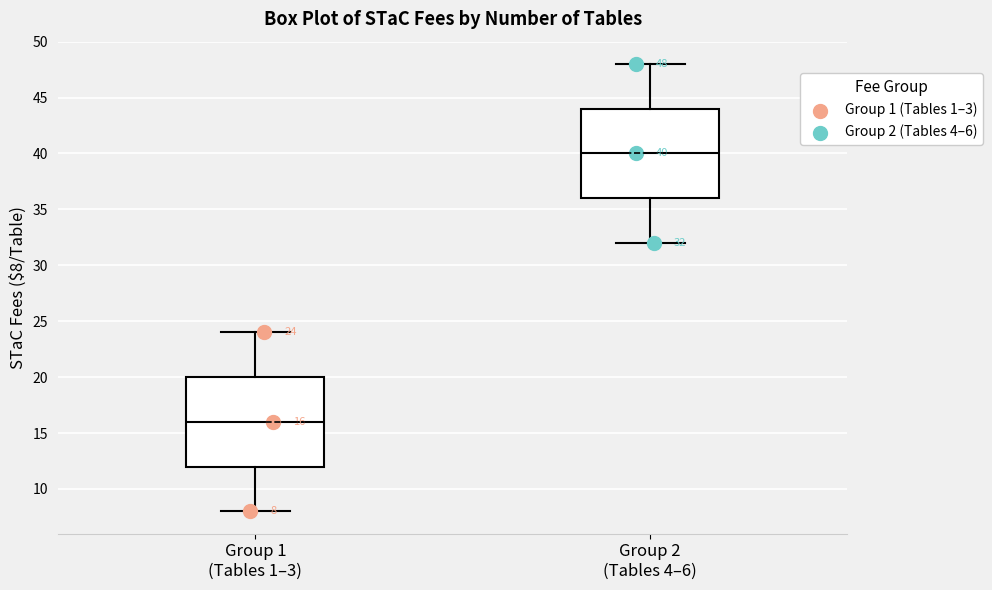

Which box has the lowest median line?

Group 1 (Tables 1–3)